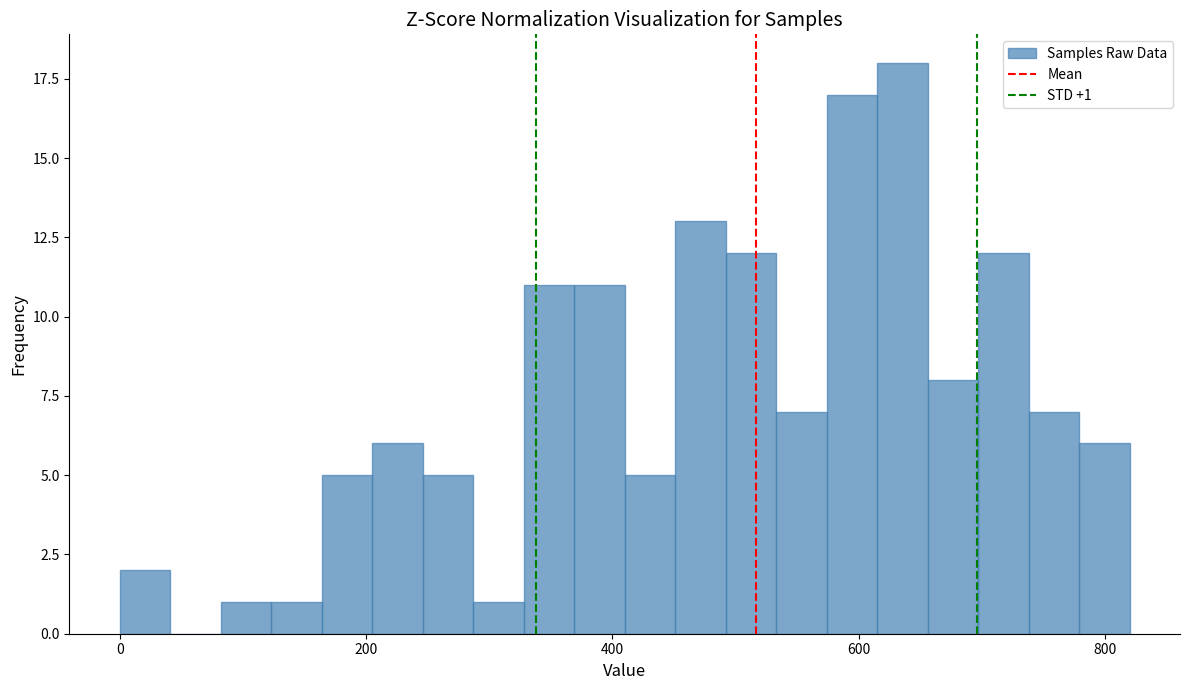

Around what value on the x-axis is the tallest bar? Give the approximate position of its centre, as read against the axis.

640